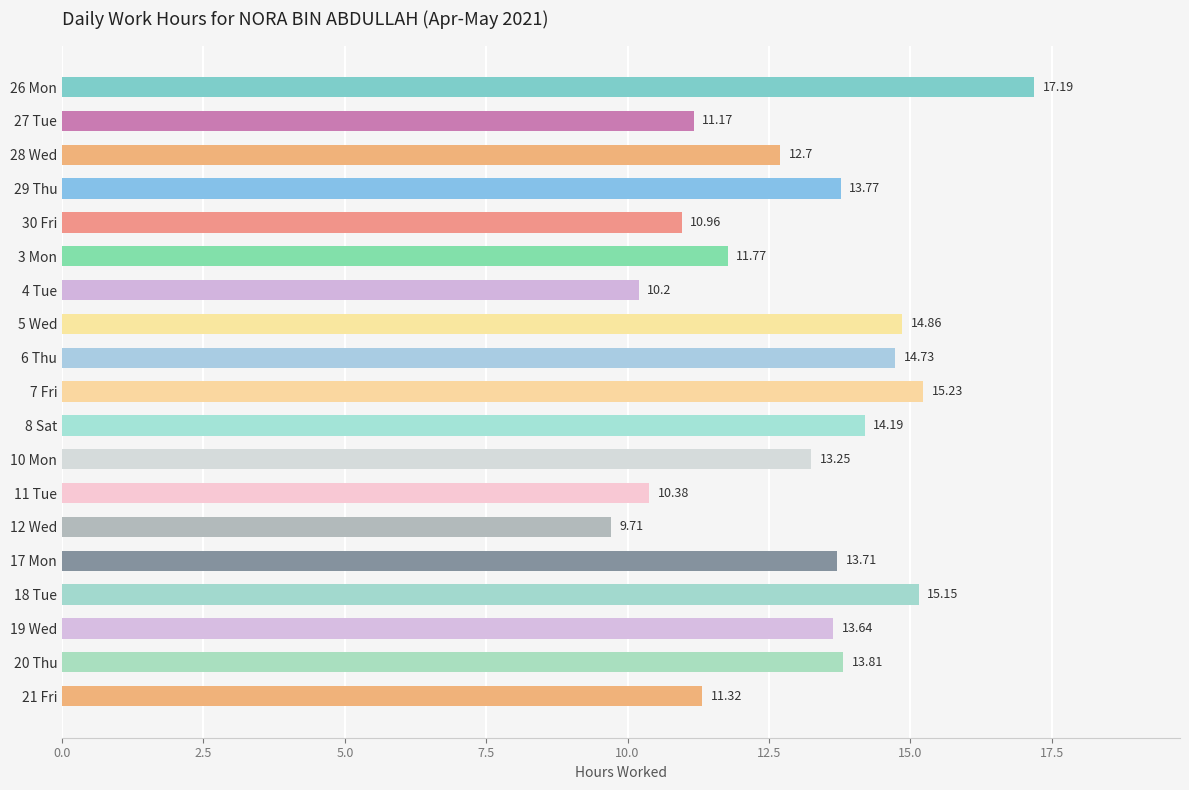

How many data points does each series have?

19